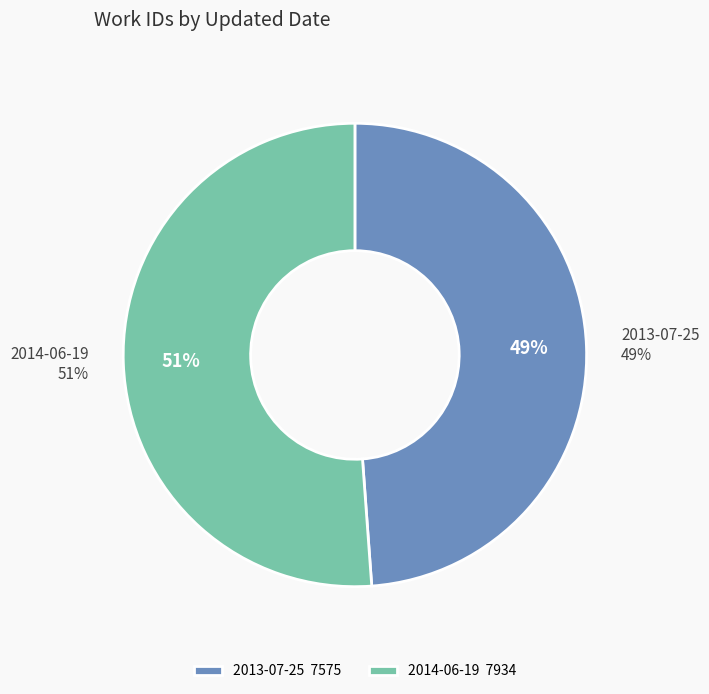

What percentage is the 2013-07-25 slice, to the nearest percent?

49%